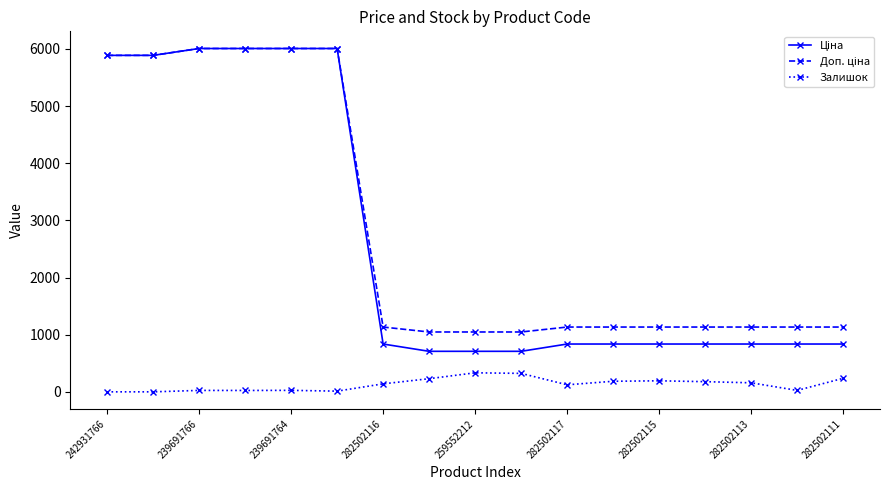

What is the value of the Залишок point at the 14th from the left?

178.0